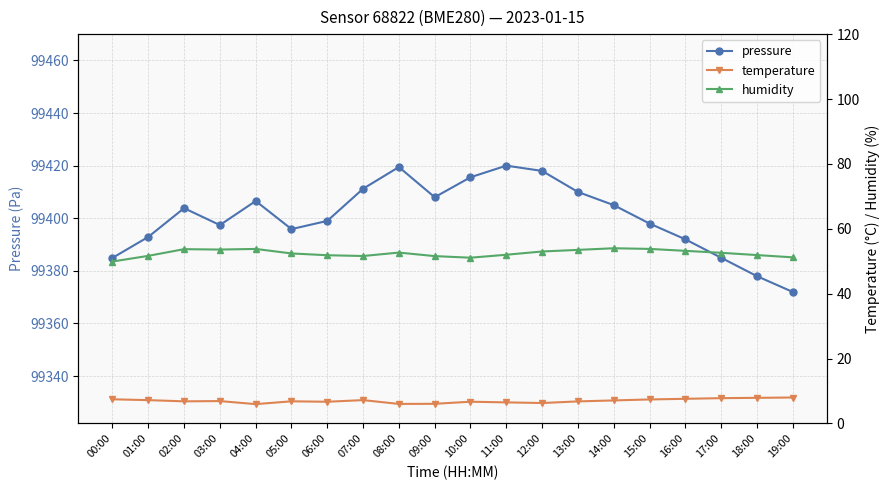

In humidity, how many points are higher than both neighbors (excluding endpoints)?

4